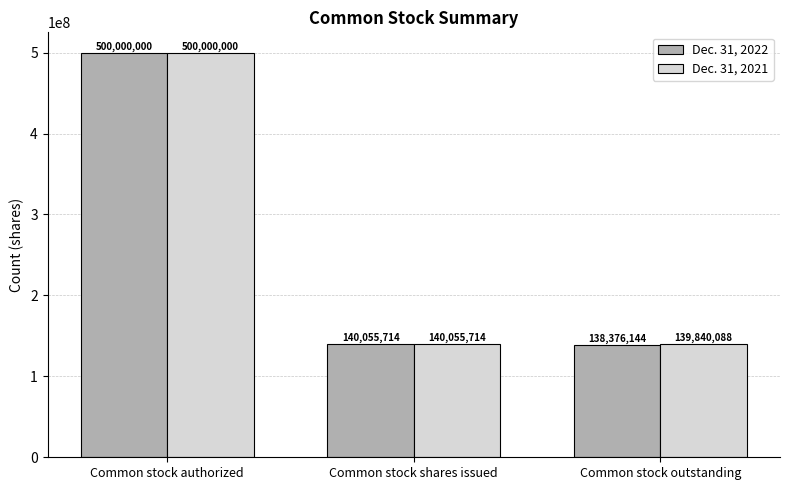

Reading left to right, extract all data points from this chart.

Dec. 31, 2022: Common stock authorized=500000000	Common stock shares issued=140055714	Common stock outstanding=138376144
Dec. 31, 2021: Common stock authorized=500000000	Common stock shares issued=140055714	Common stock outstanding=139840088